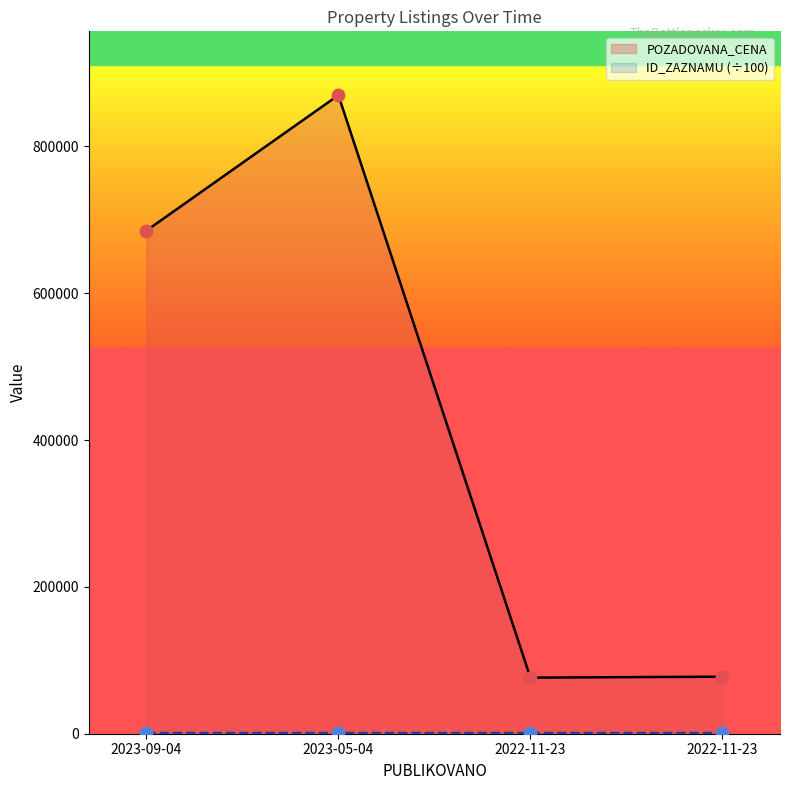

Which series has the largest total across all categories?

POZADOVANA_CENA